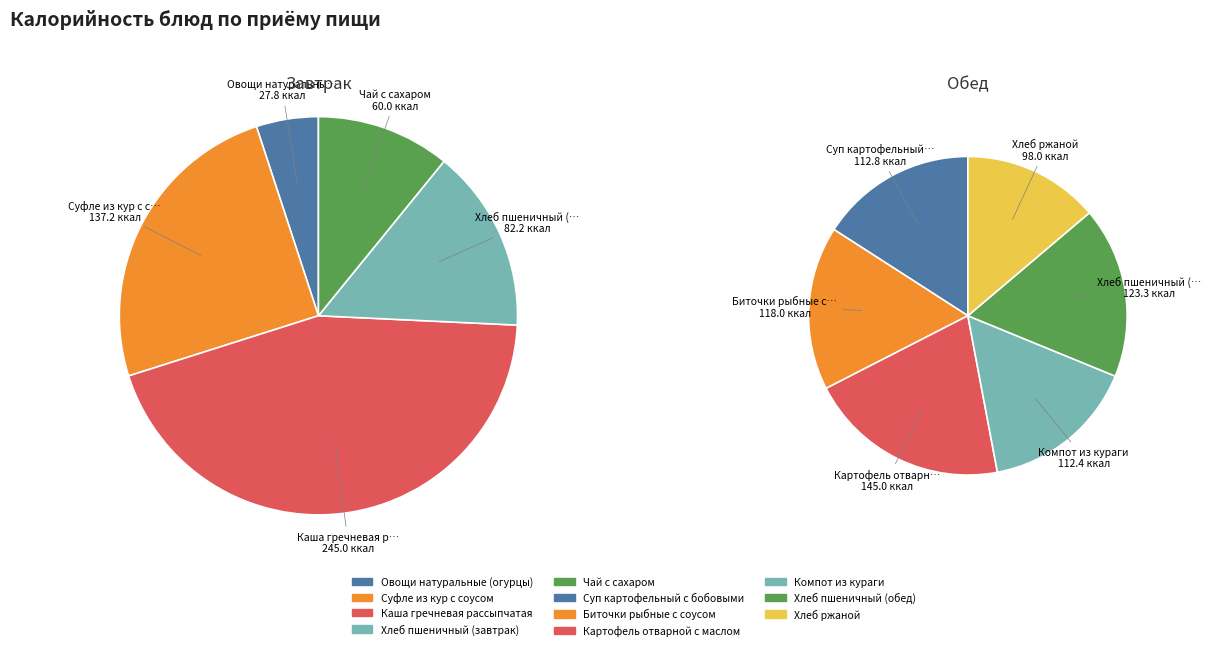

Rank the categories by value from lowest to highest.

Овощи натуральные (огурцы), Чай с сахаром, Хлеб пшеничный (завтрак), Хлеб ржаной, Компот из кураги, Суп картофельный с бобовыми, Биточки рыбные с соусом, Хлеб пшеничный (обед), Суфле из кур с соусом, Картофель отварной с маслом, Каша гречневая рассыпчатая